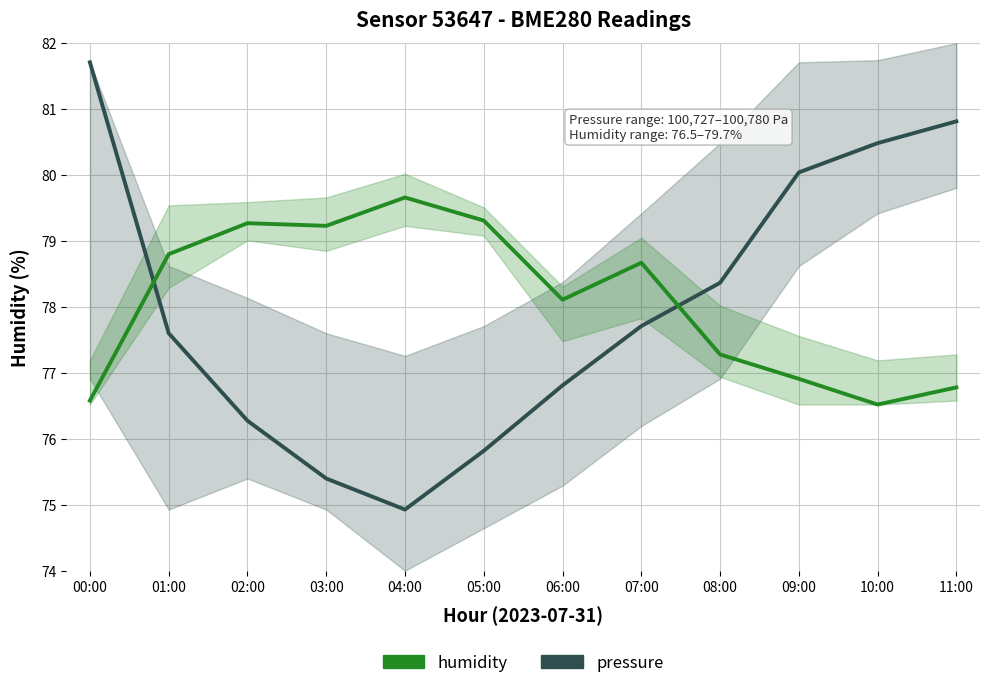

Reading left to right, extract all data points from this chart.

pressure: 00:00=81.7	01:00=77.6	02:00=76.3	03:00=75.4	04:00=74.9	05:00=75.8	06:00=76.8	07:00=77.7	08:00=78.4	09:00=80.0	10:00=80.5	11:00=80.8
humidity: 00:00=76.6	01:00=78.8	02:00=79.3	03:00=79.2	04:00=79.7	05:00=79.3	06:00=78.1	07:00=78.7	08:00=77.3	09:00=76.9	10:00=76.5	11:00=76.8